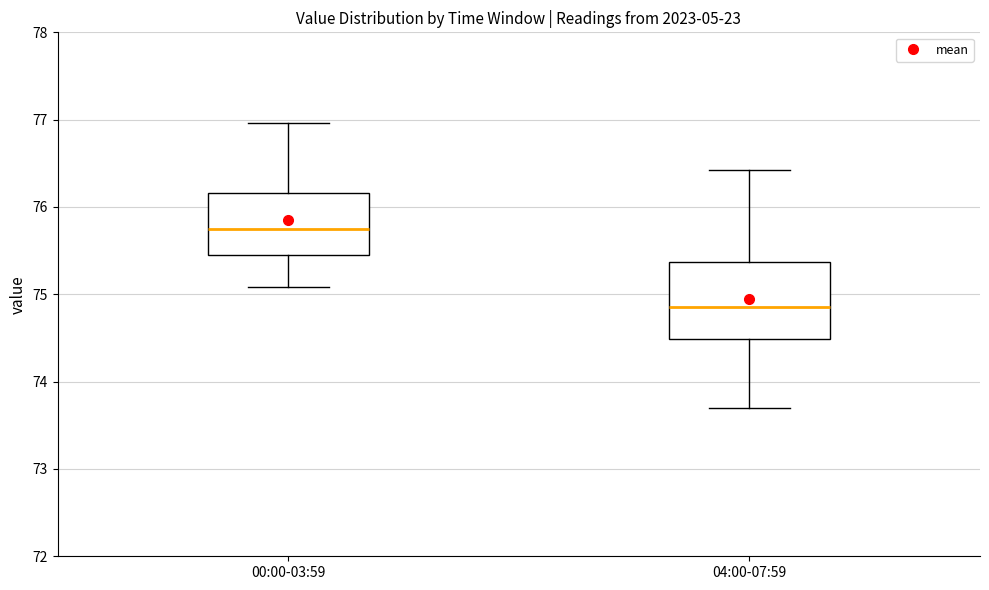

Comparing the boxes themselves (not the whiskers), which one is the tallest?

04:00-07:59